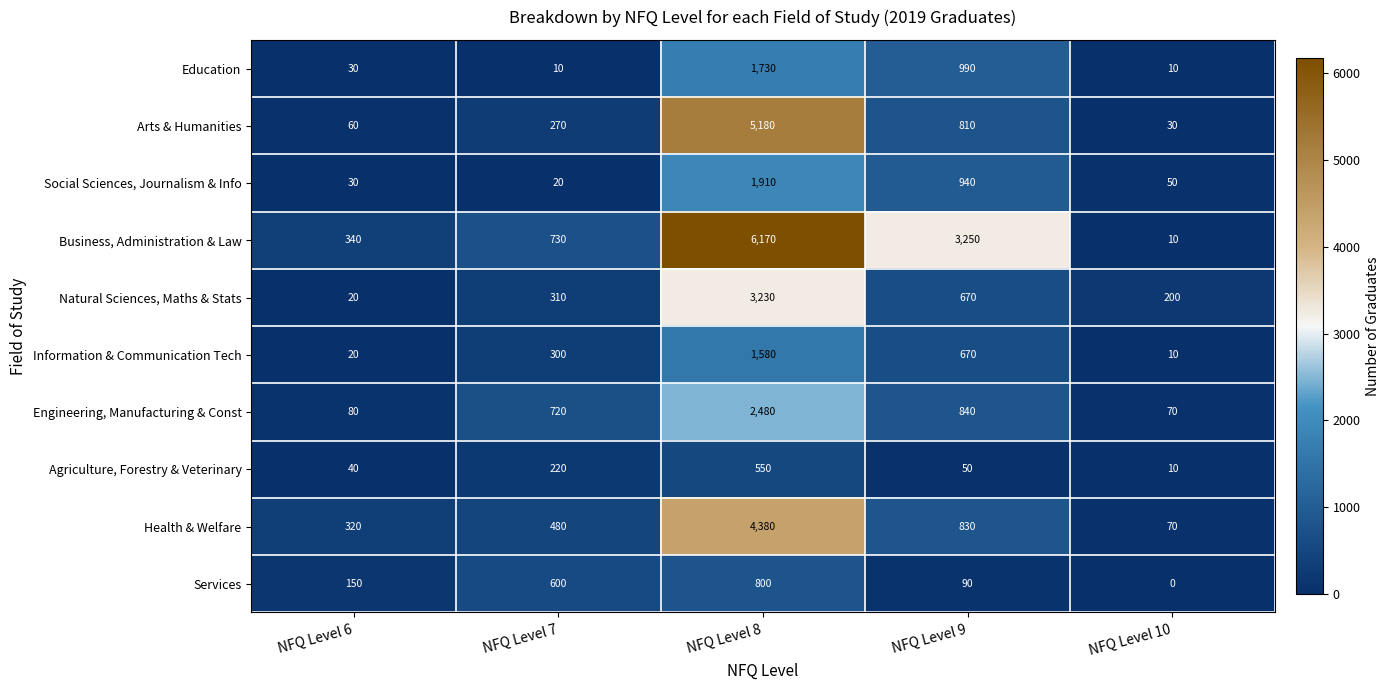

At NFQ Level 7, list the series in order from largest to smallest.

Business, Administration & Law, Engineering, Manufacturing & Const, Services, Health & Welfare, Natural Sciences, Maths & Stats, Information & Communication Tech, Arts & Humanities, Agriculture, Forestry & Veterinary, Social Sciences, Journalism & Info, Education